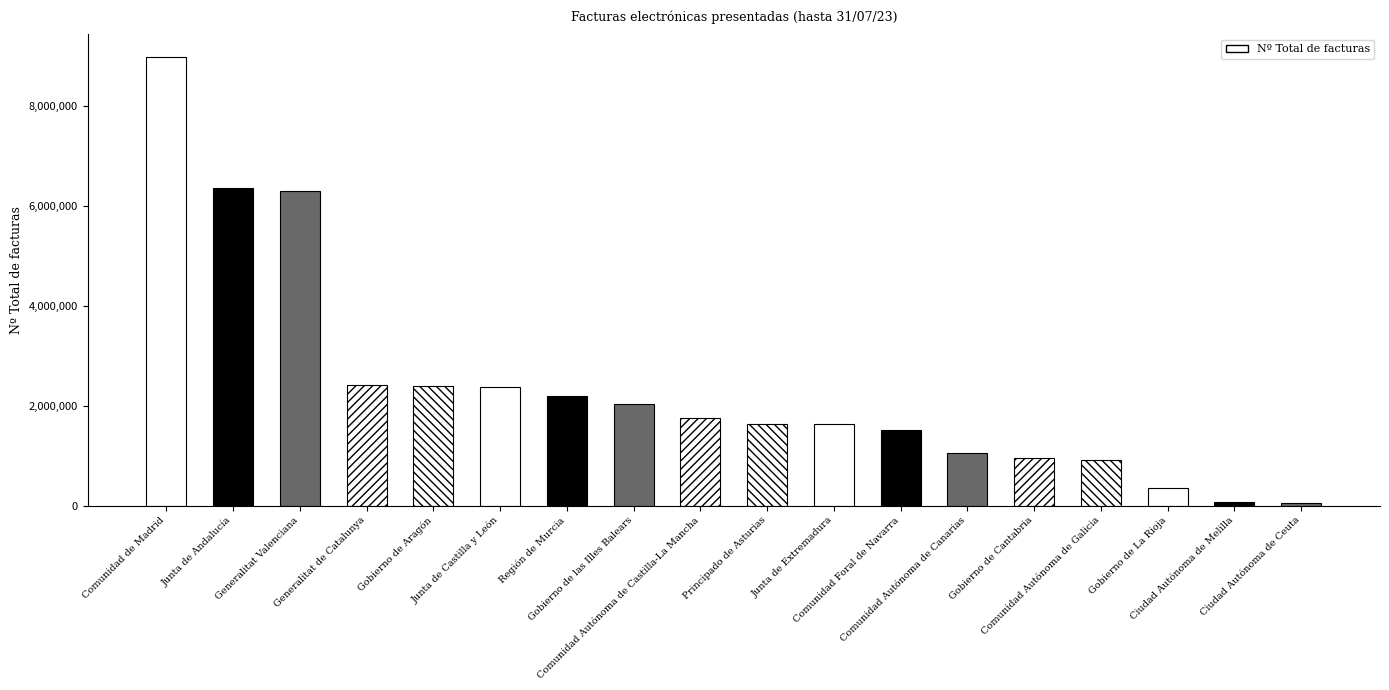

What is the maximum value shown in the chart?

8987420